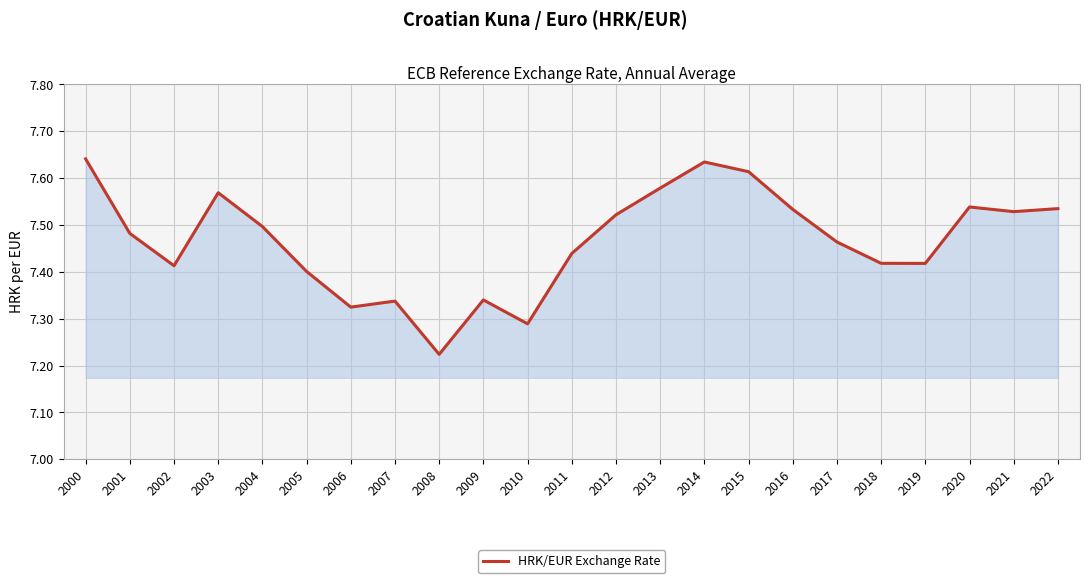

True or false: the data shows 10.9 at 2002.

False